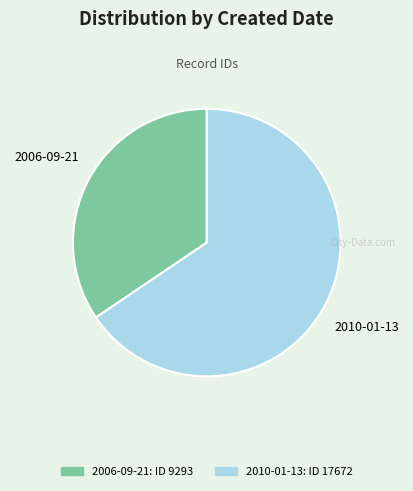

True or false: 2010-01-13 accounts for 66% of the total.

True